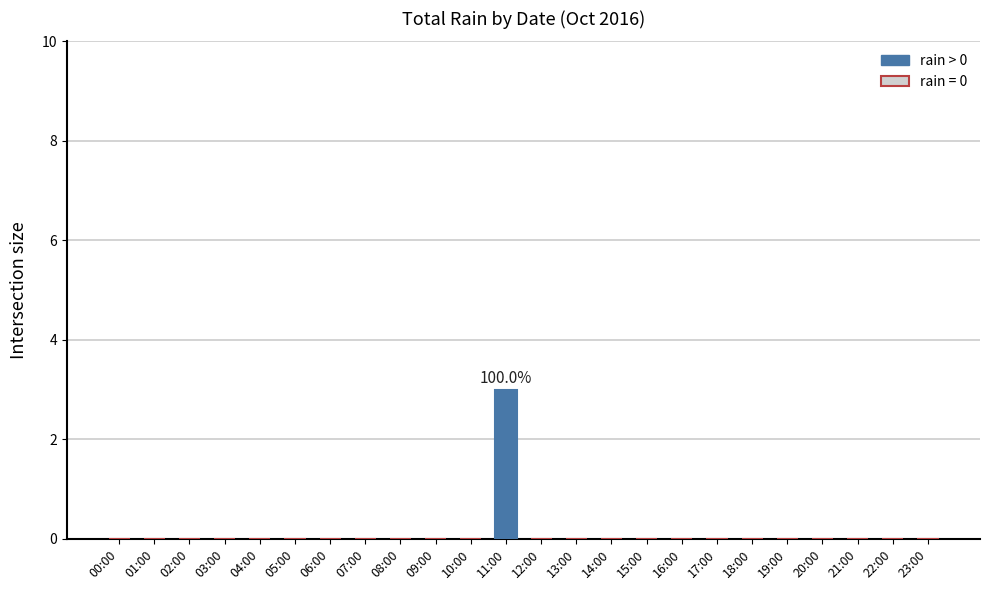

True or false: the data shows 0 at 08:00.

True